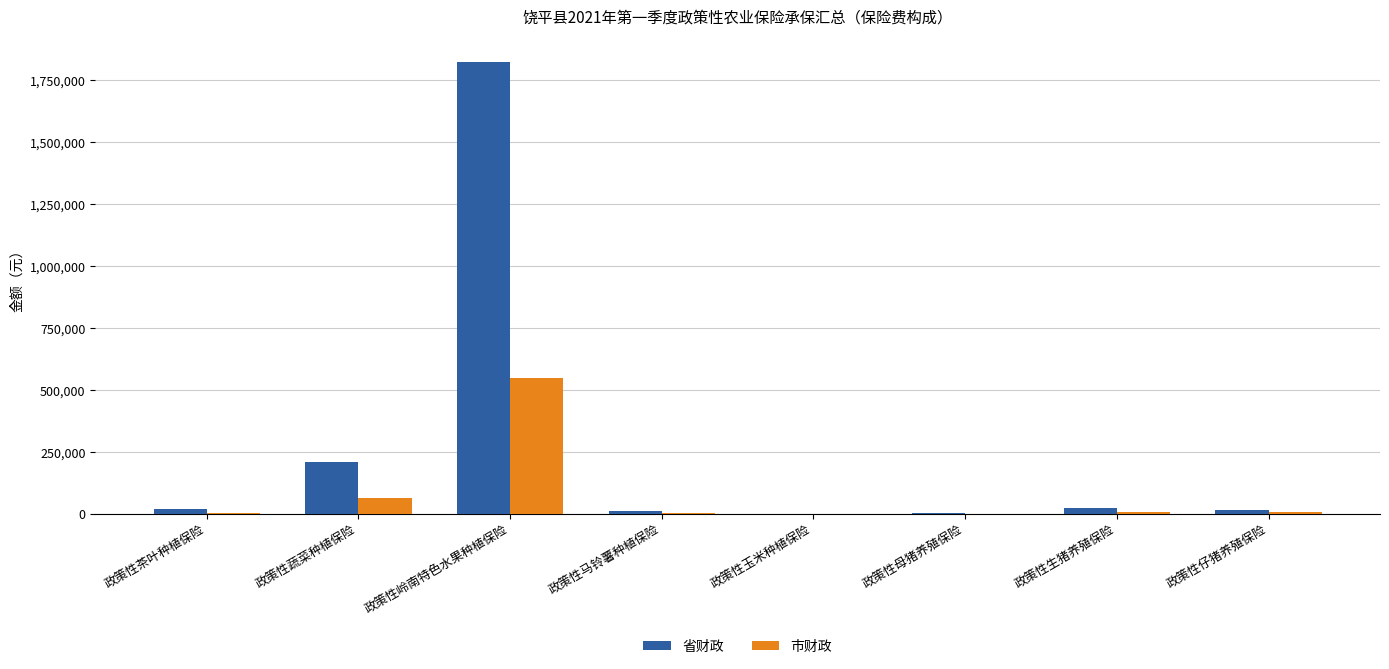

What are all the series names shown in the legend?

省财政, 市财政